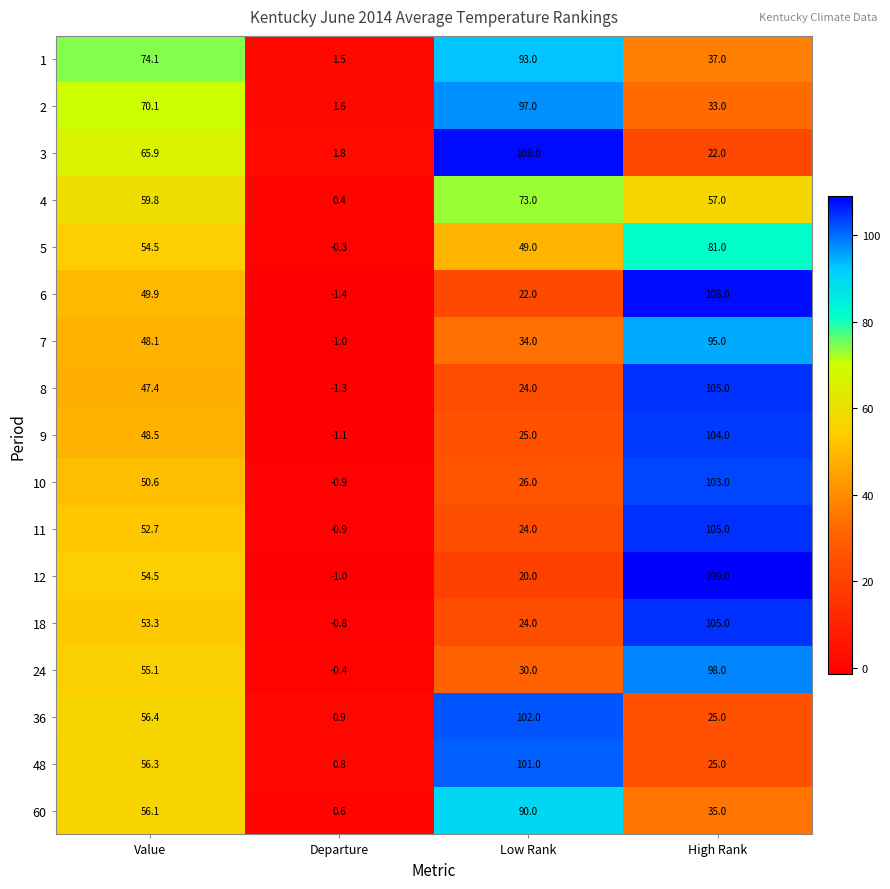

What is the approximate value of 2 at High Rank?

33.0